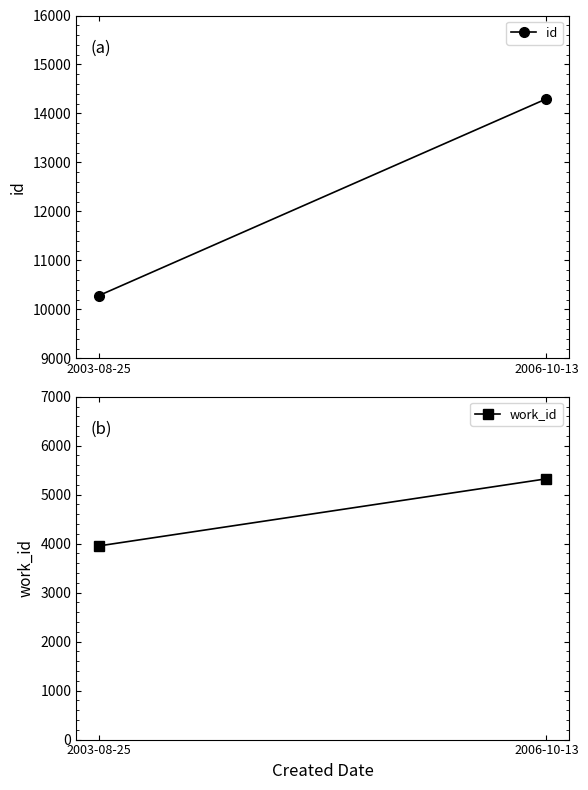

Where is work_id nearest to the value 4638?

2003-08-25